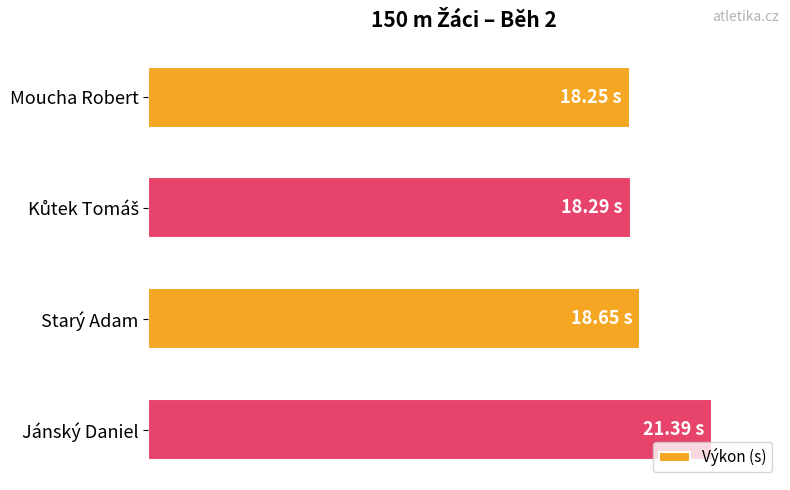

Does the chart contain any negative values?

No